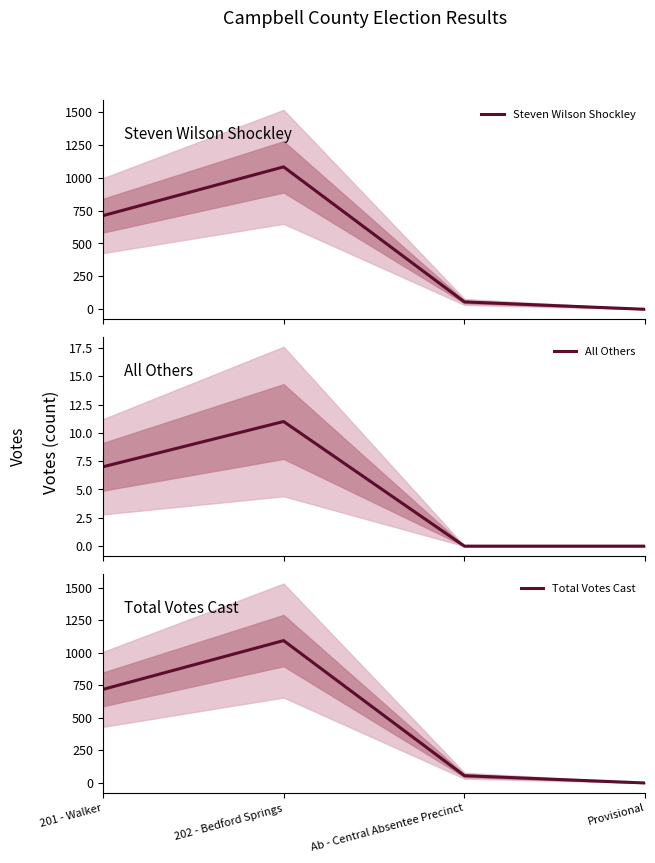

Between Provisional and 202 - Bedford Springs, which is larger?

202 - Bedford Springs